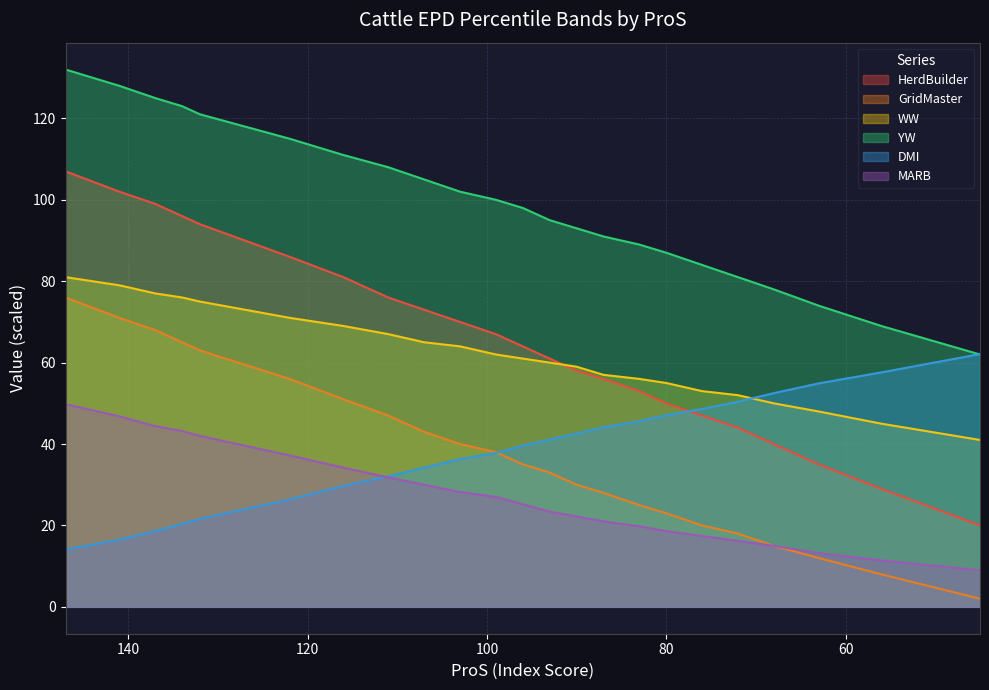

The value of DMI at 75% is 50.4. True or false?

True